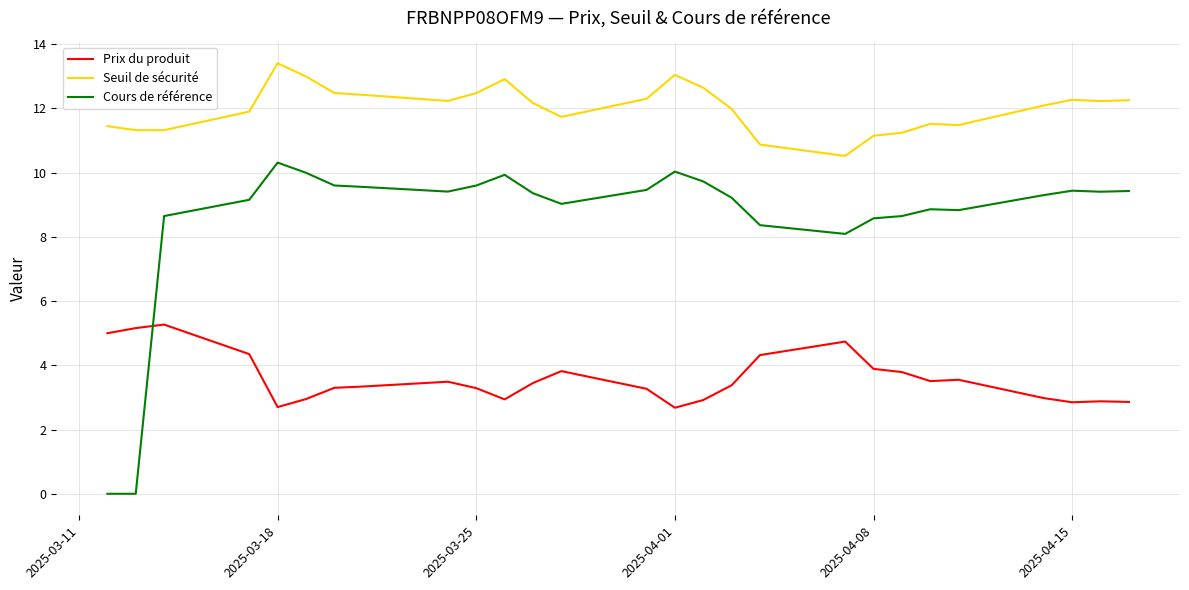

List the series in order of their peak value, lowest first.

Prix du produit, Cours de référence, Seuil de sécurité